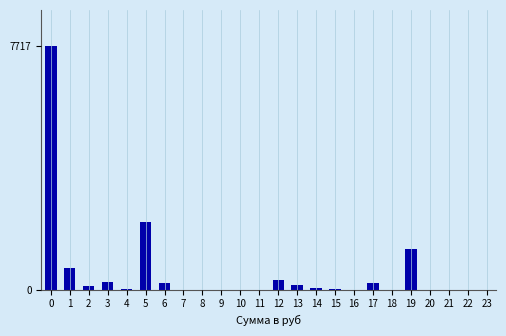

Is it true that the value at 11 is 0.0?

True